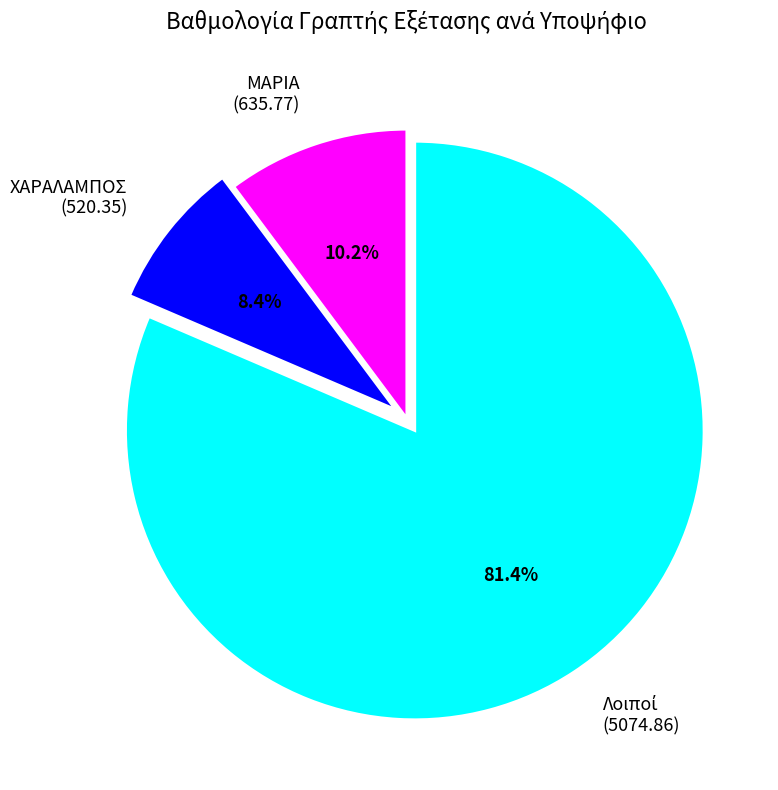

Which slice is the smallest?

ΧΑΡΑΛΑΜΠΟΣ (520.35)